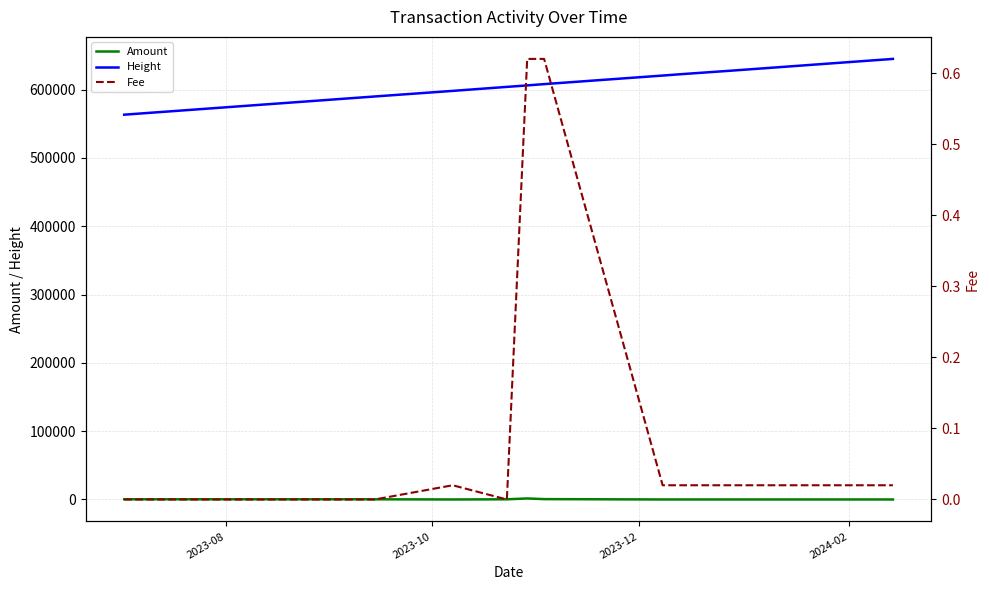

True or false: Amount and Height intersect in this chart.

False